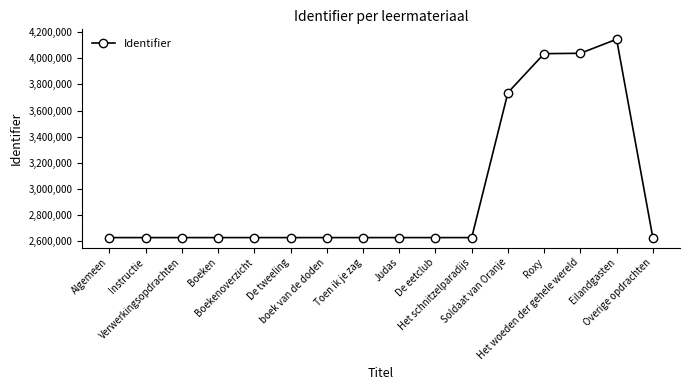

What is the change in value from Algemeen to Boekenoverzicht?

+6